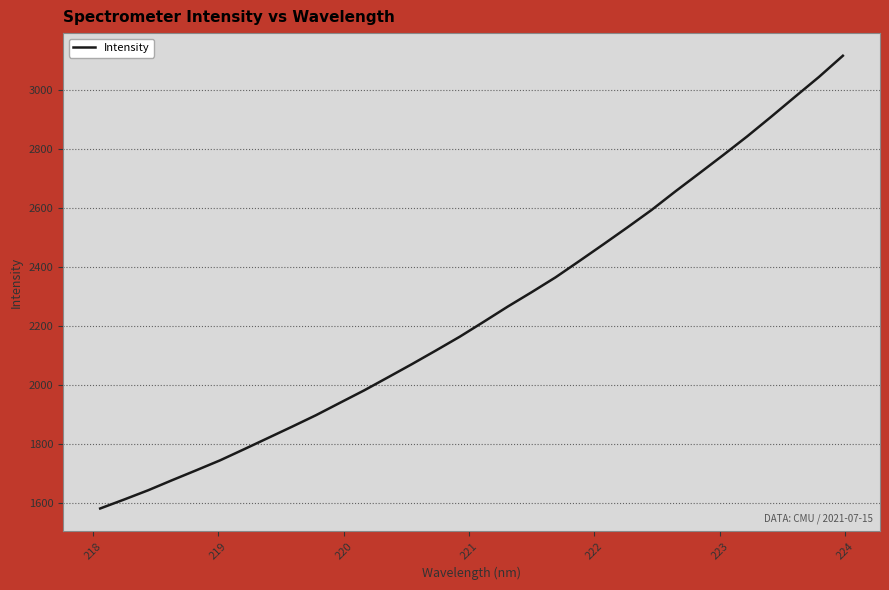

What is the difference between the maximum and minimum values?

1534.9